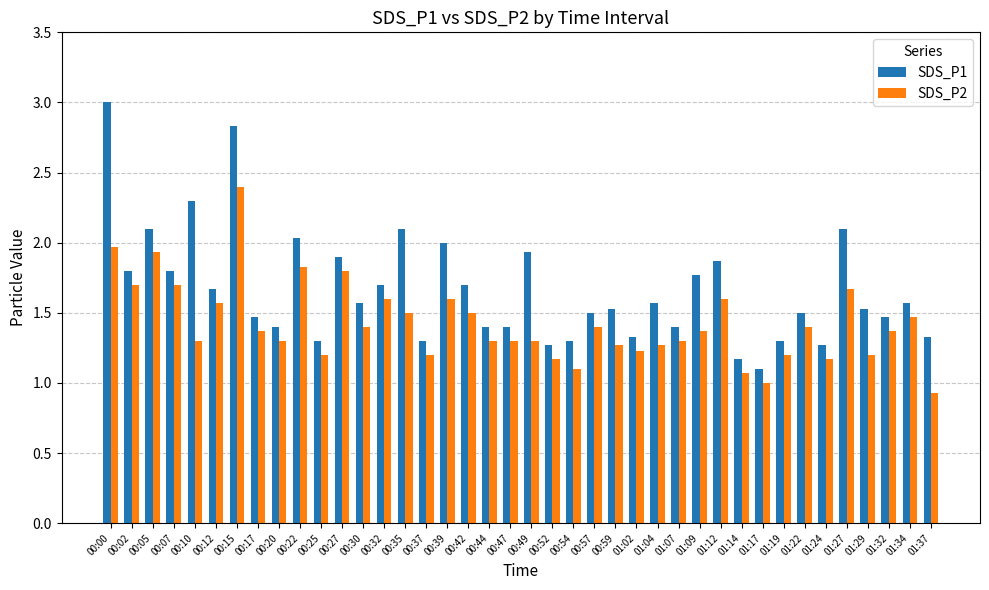

Rank the series at 00:10 from lowest to highest value.

SDS_P2, SDS_P1